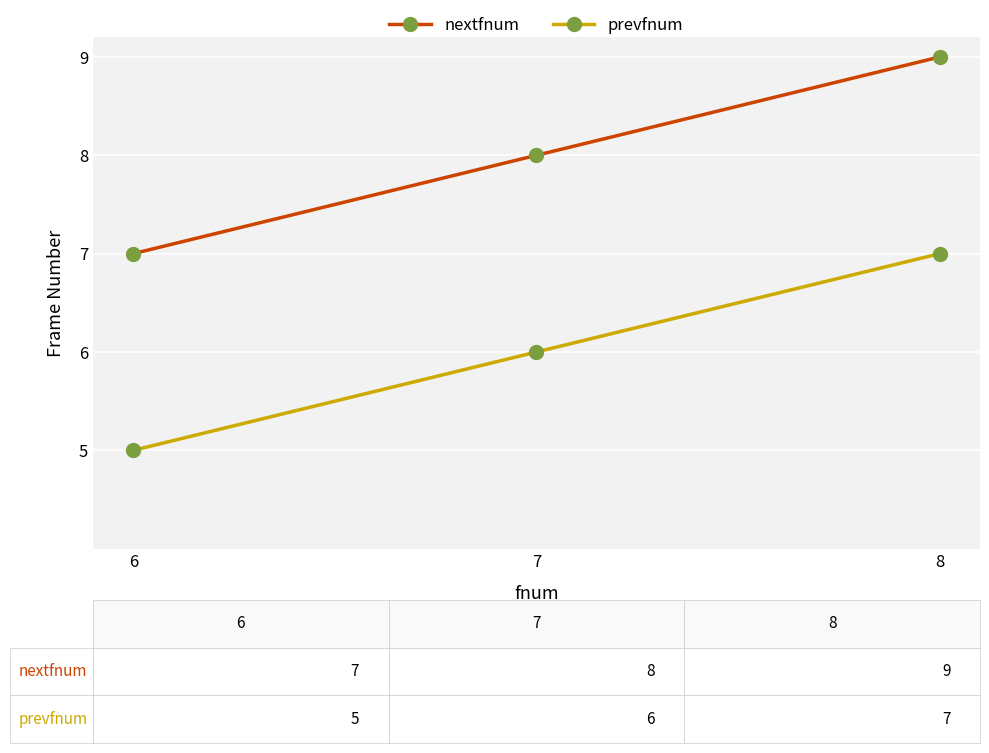

What is the difference between the second highest and minimum values in the nextfnum series?

1